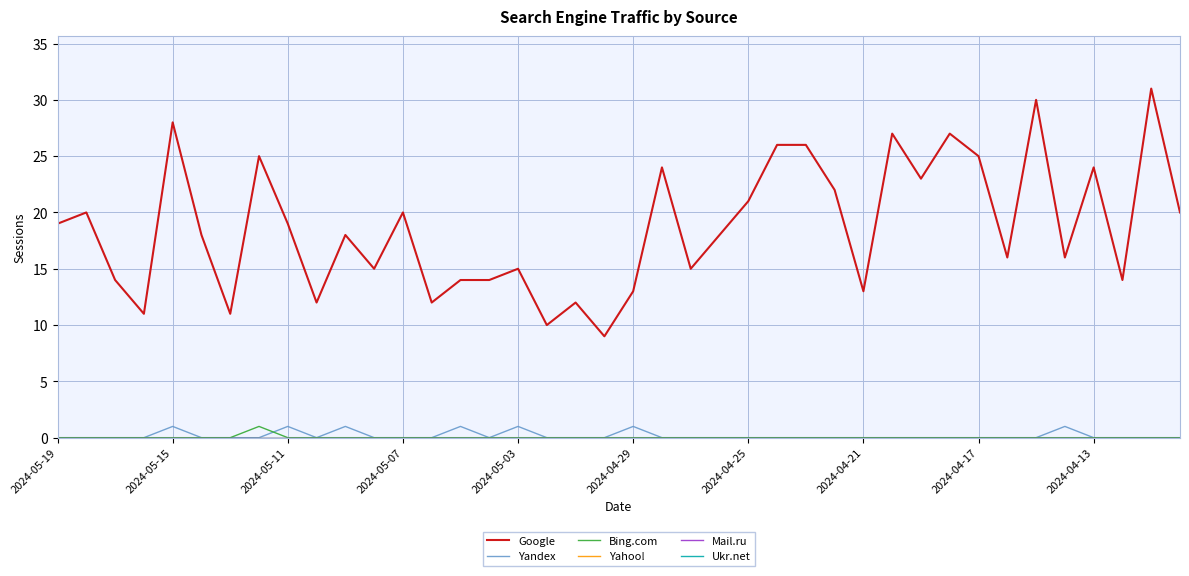

At how many categories does at least one series exceed 22?

12